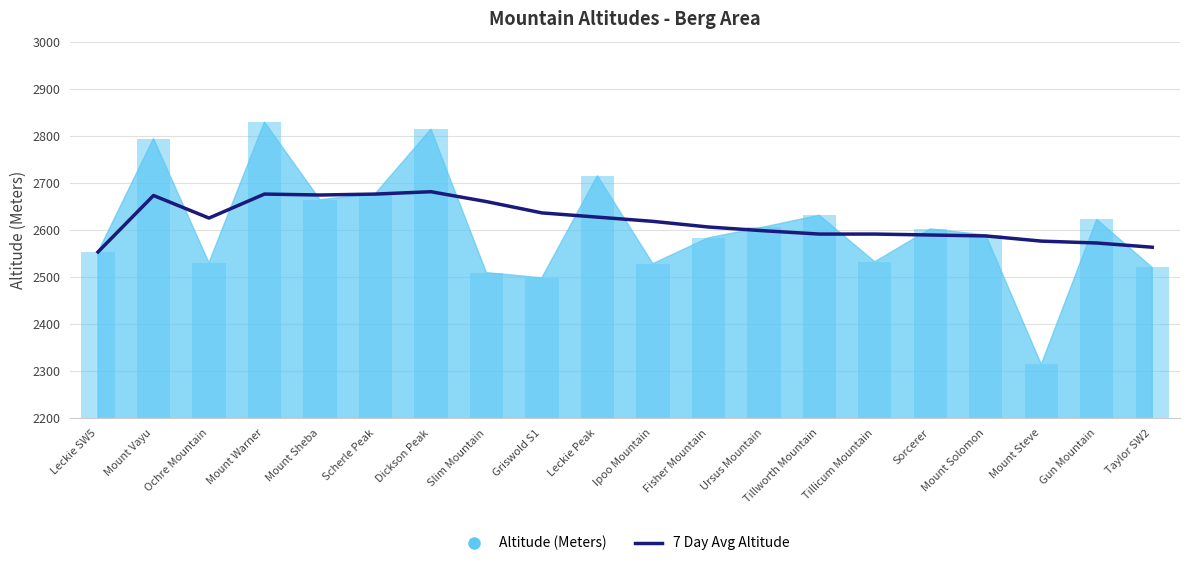

What is the label of the 2nd bar from the left?

Mount Vayu